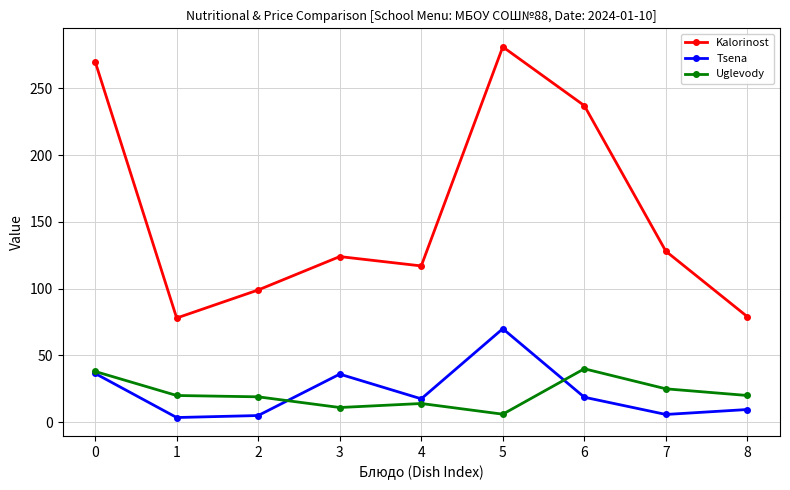

Rank the series at 3 from lowest to highest value.

Uglevody, Tsena, Kalorinost